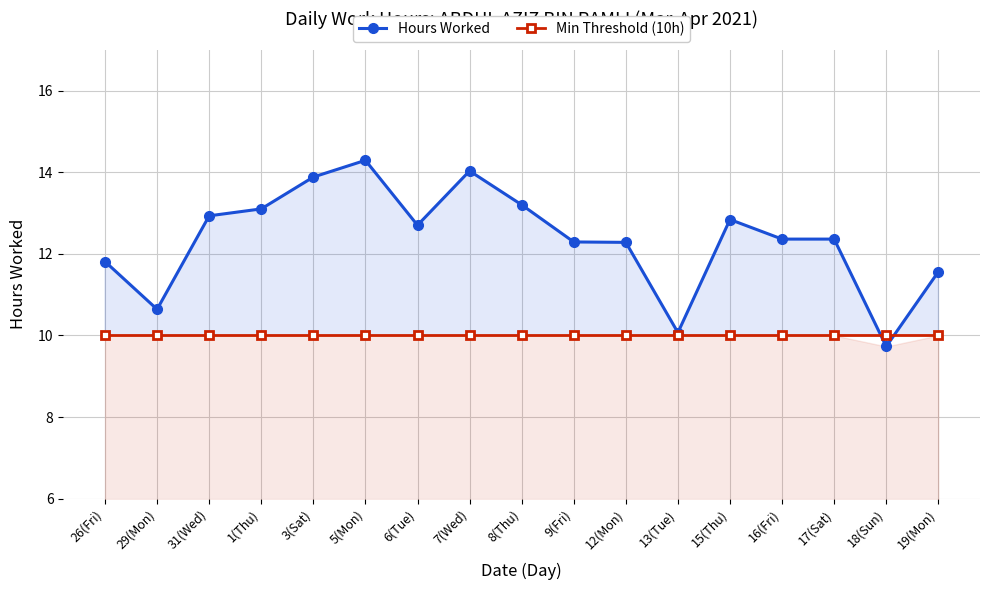

At which label does Hours Worked reach its minimum?

18(Sun)